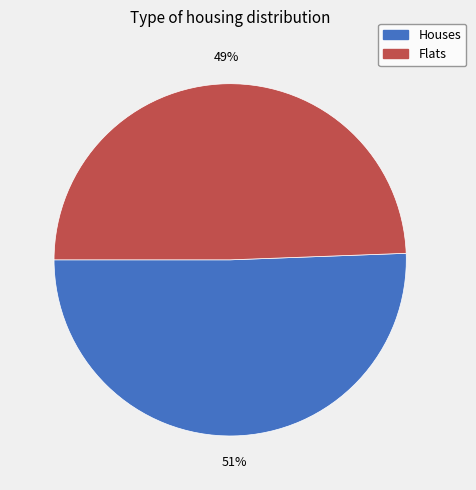

Count the number of slices in the pie.

2